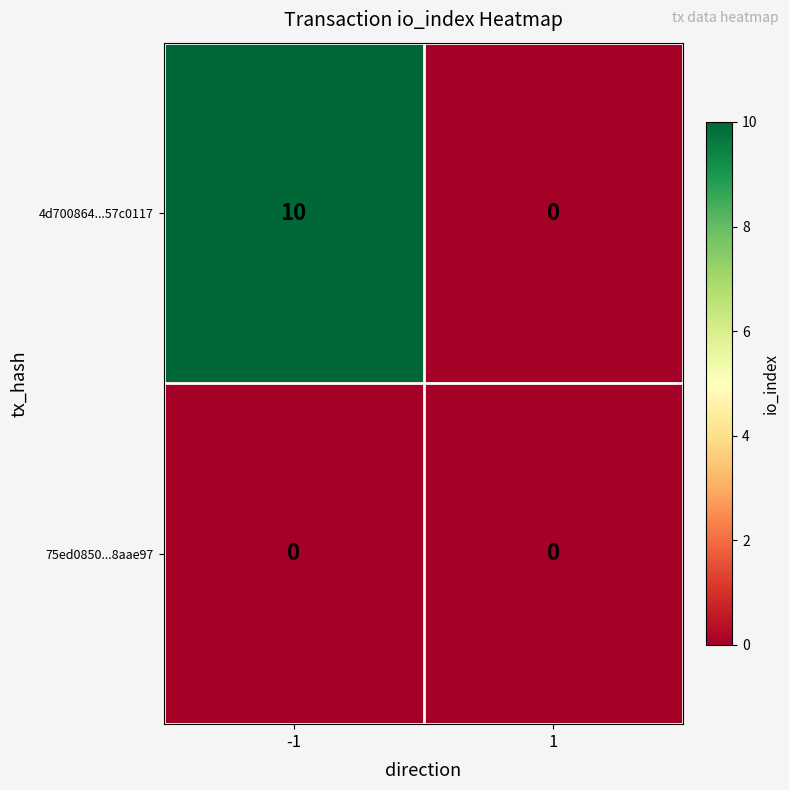

What is the difference between the 4d700864...57c0117 values at -1 and 1?

10